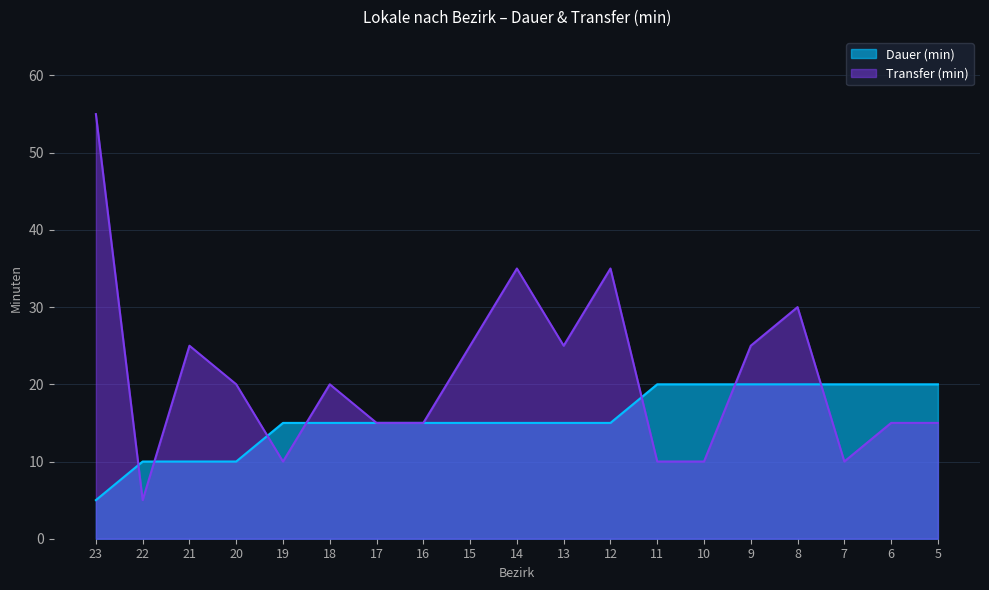

What is the highest value of the Transfer (min) series?

55